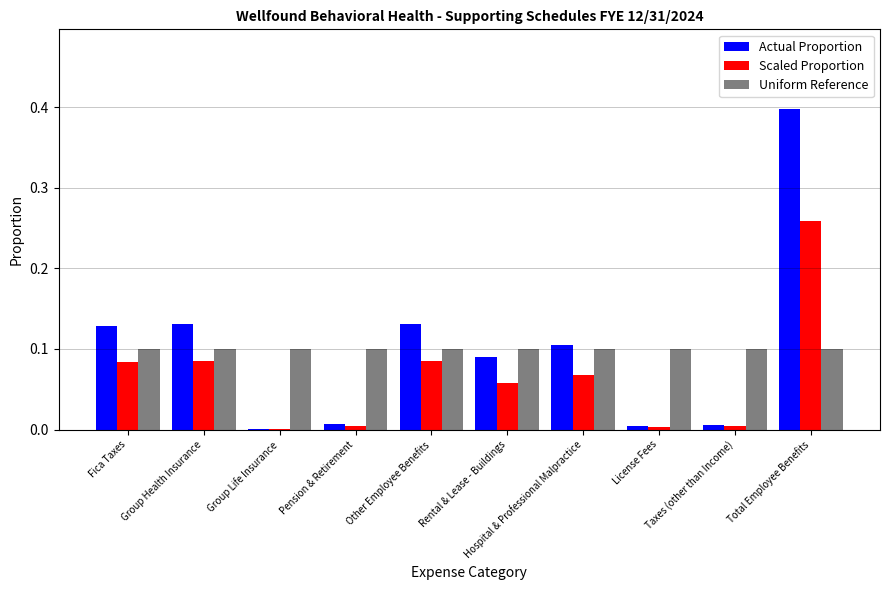

The Actual Proportion series shows 0.0 at Other Employee Benefits. True or false?

False